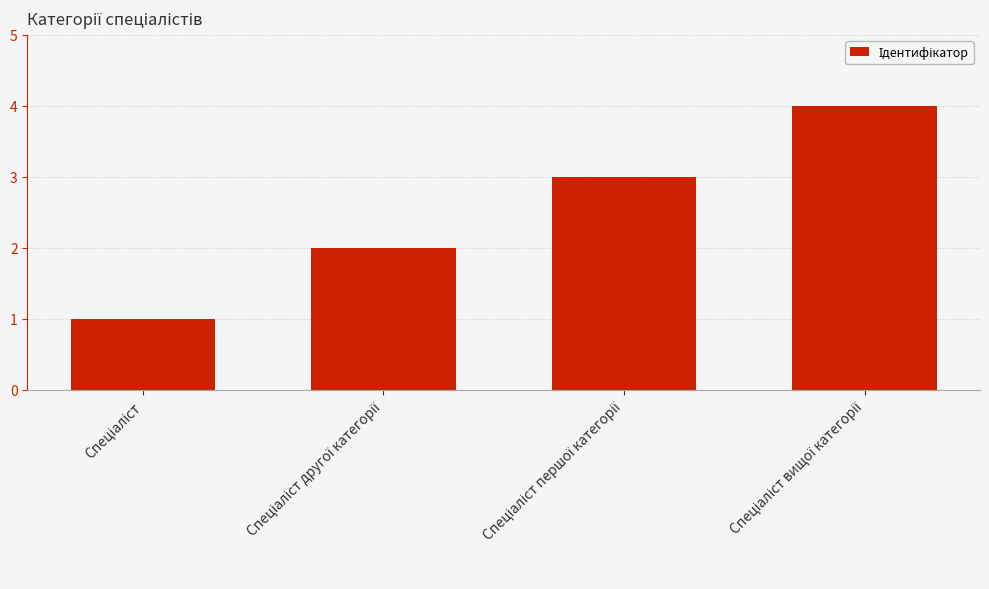

What is the difference between the maximum and minimum values?

3